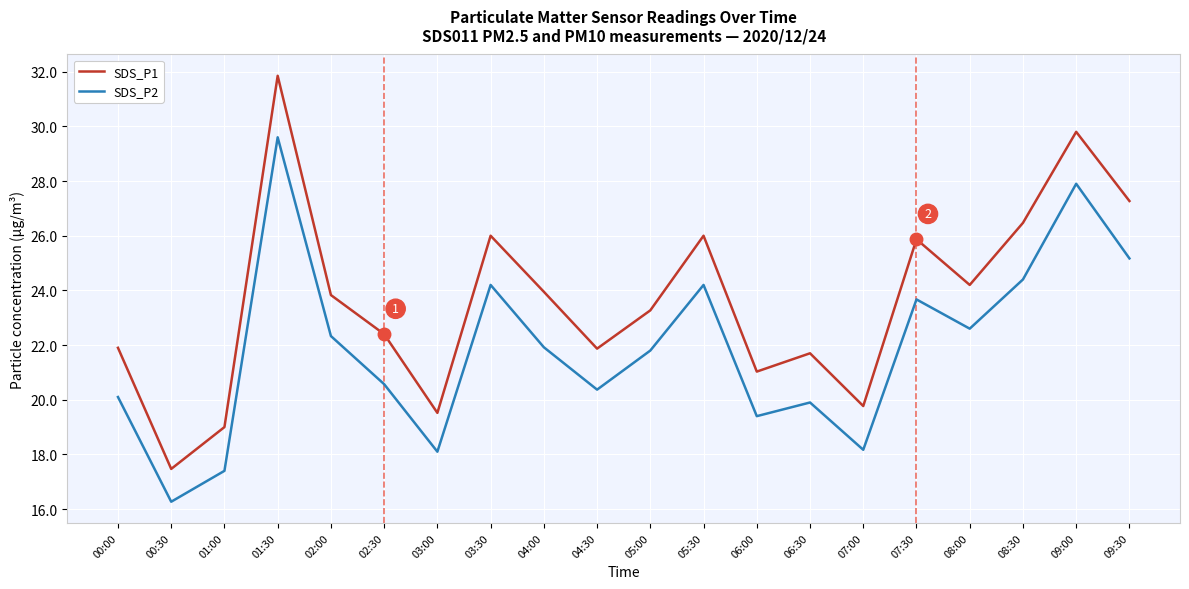

How many series are shown in this chart?

2